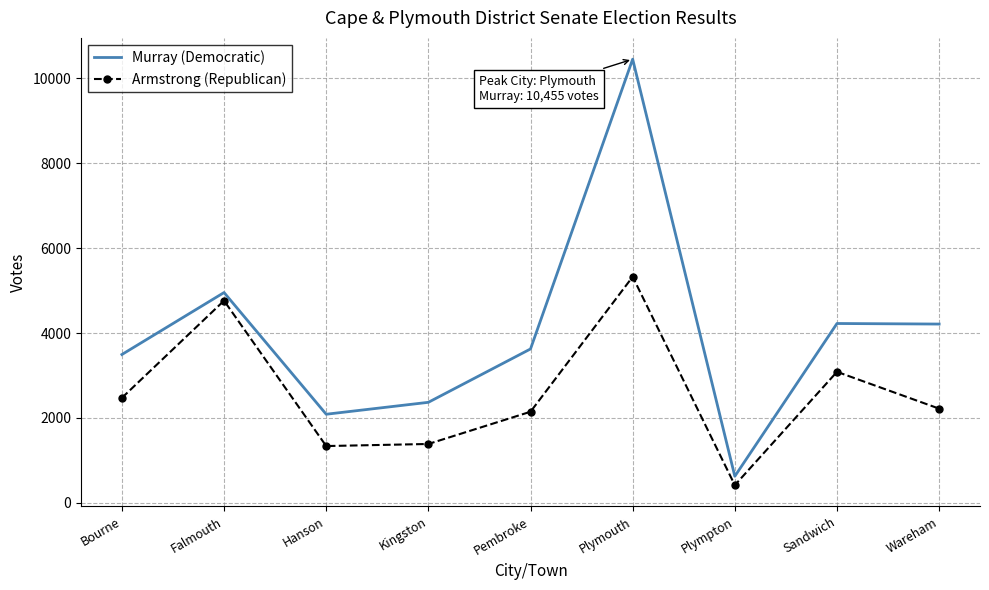

What are all the series names shown in the legend?

Murray (Democratic), Armstrong (Republican)